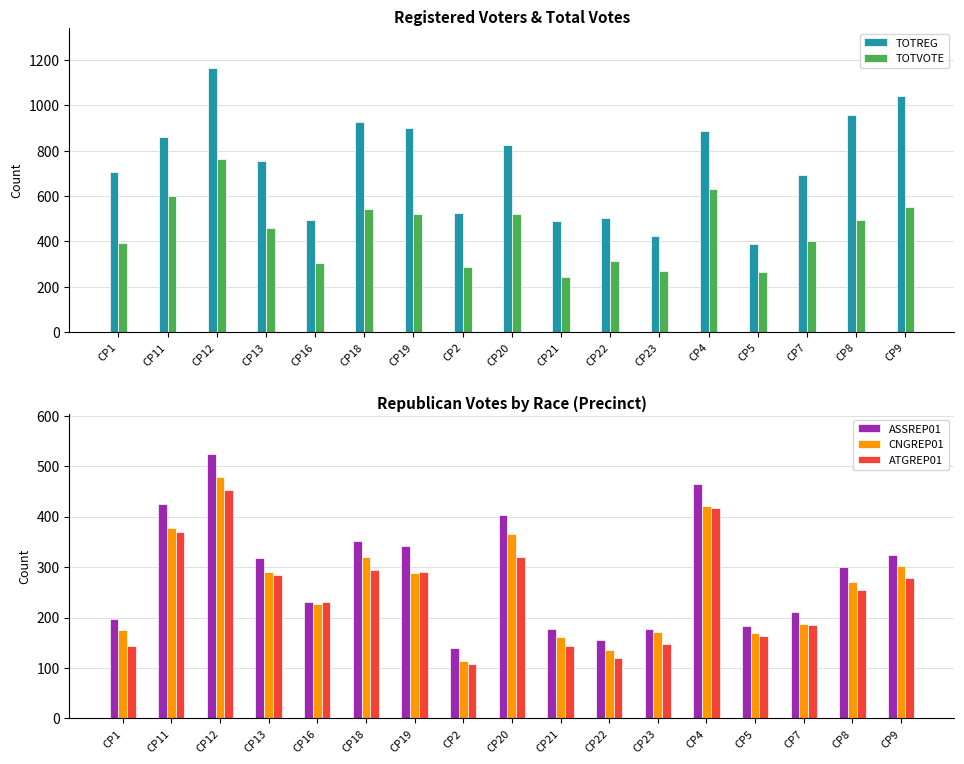

How many values in the TOTVOTE series are below 458?

8